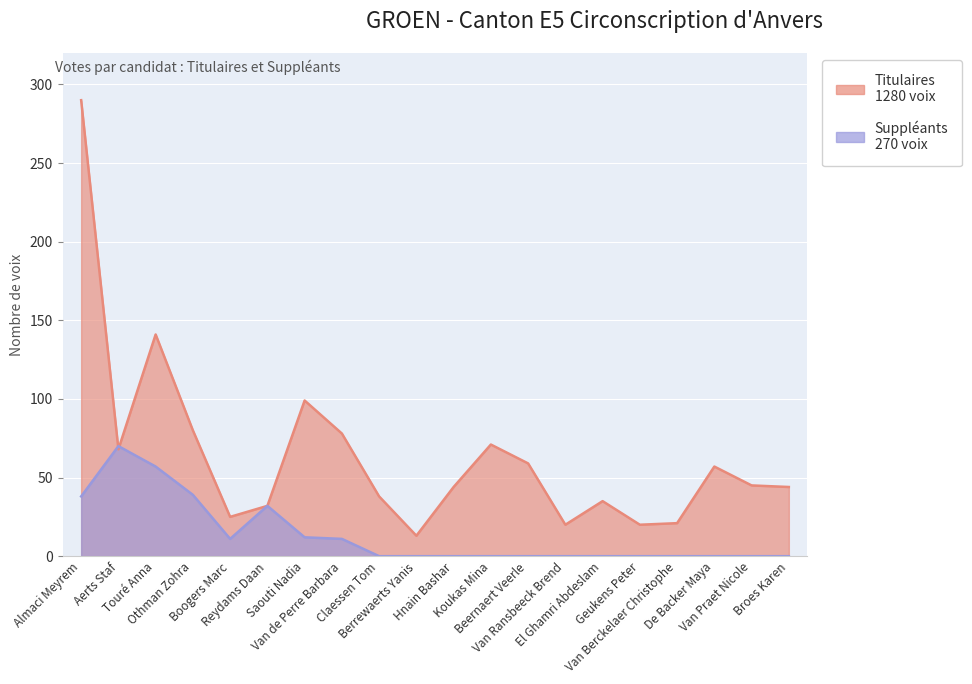

What is the label of the 5th point from the right?

Geukens Peter